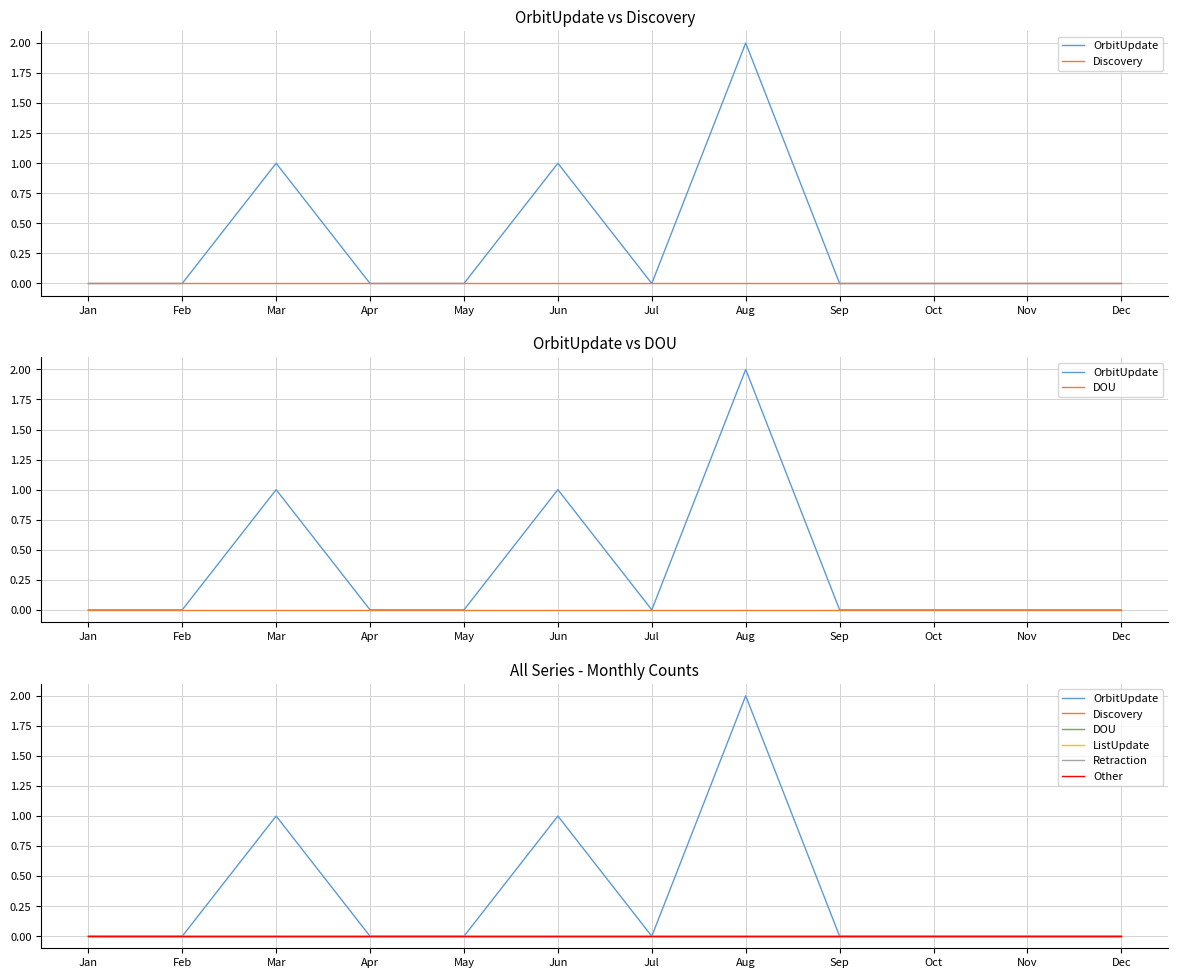

Which series has the largest total across all categories?

OrbitUpdate